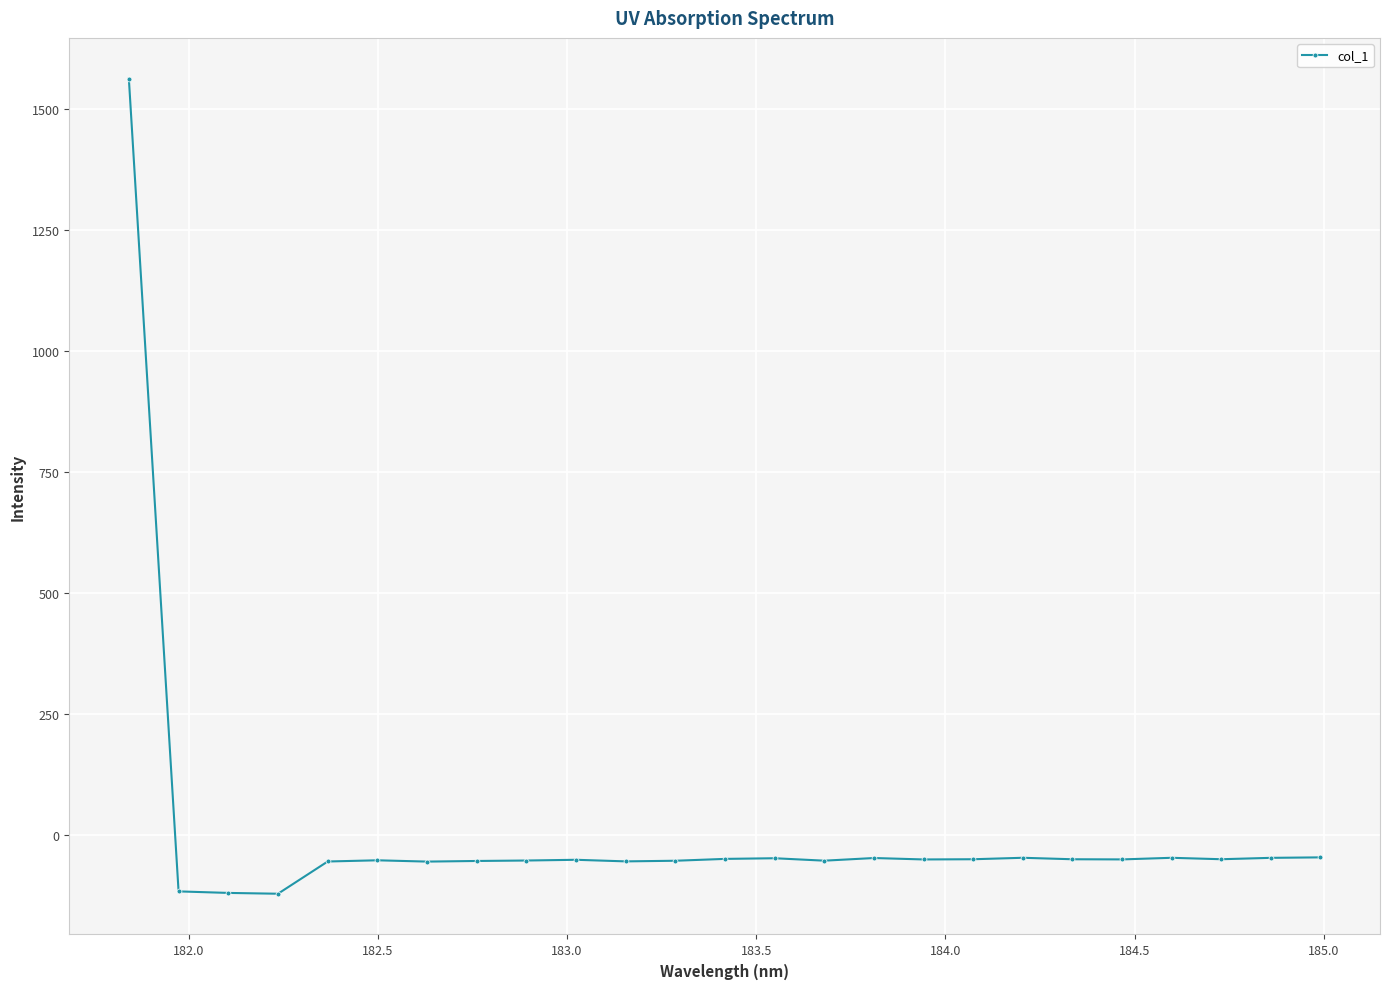

Count the number of values greater than -51.

8